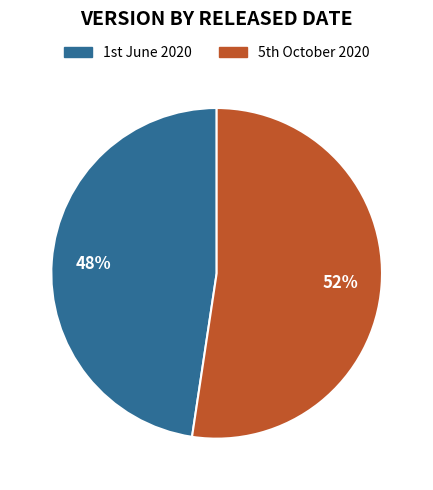

What is the majority slice?

5th October 2020